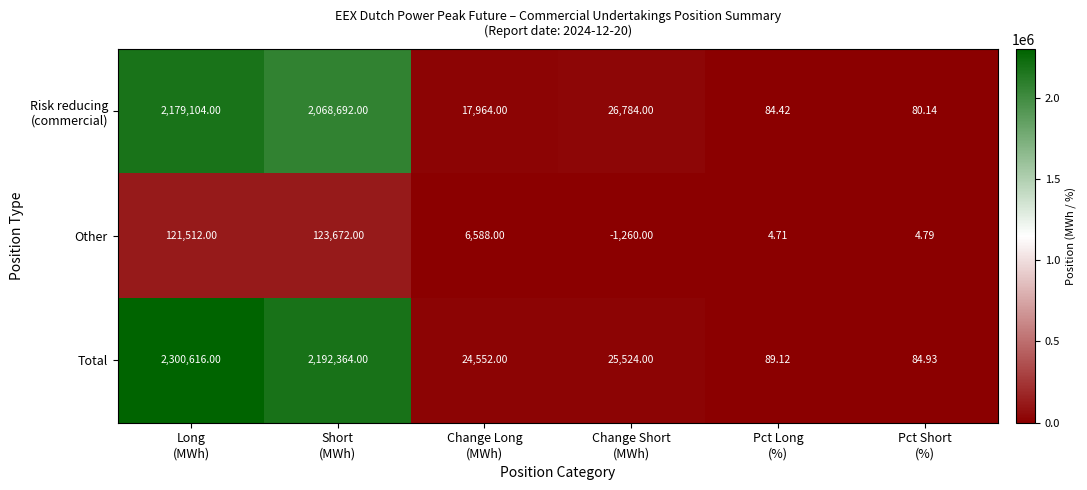

At how many categories does at least one series exceed 682475?

2